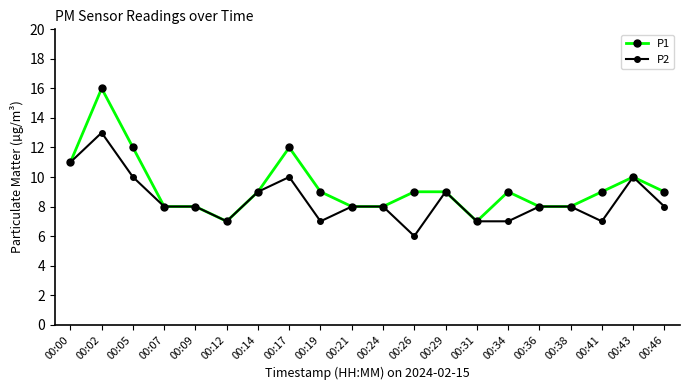

Which series changed the most between 00:00 and 00:19?

P2